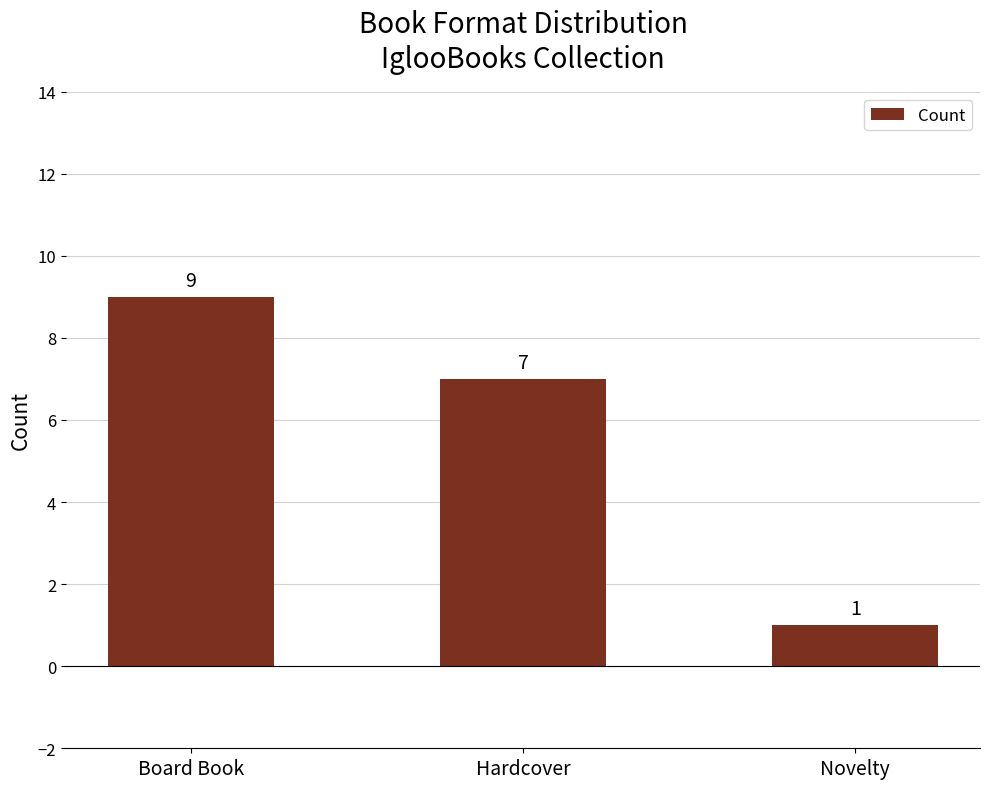

How many bars are there in total?

3